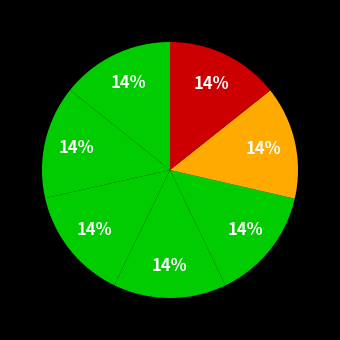

Is it true that ანეტა ანტონის ასული ყიფშიძე is 14% of the pie?

True